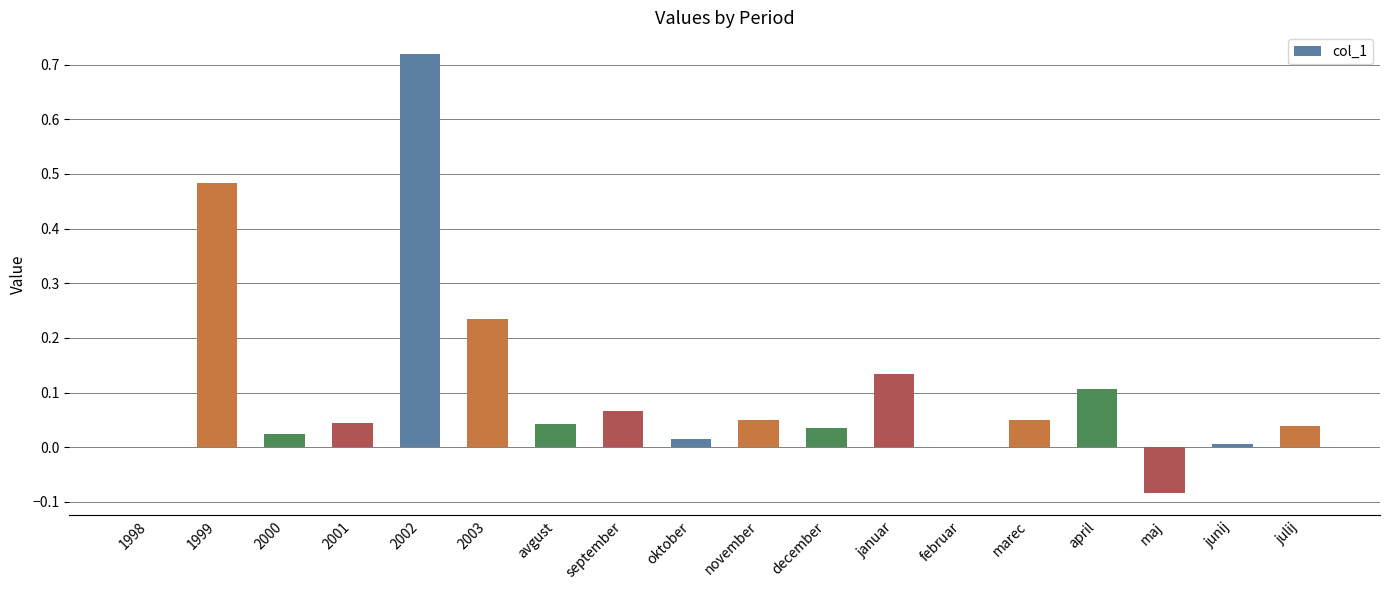

What is the change in value from november to januar?

+0.1